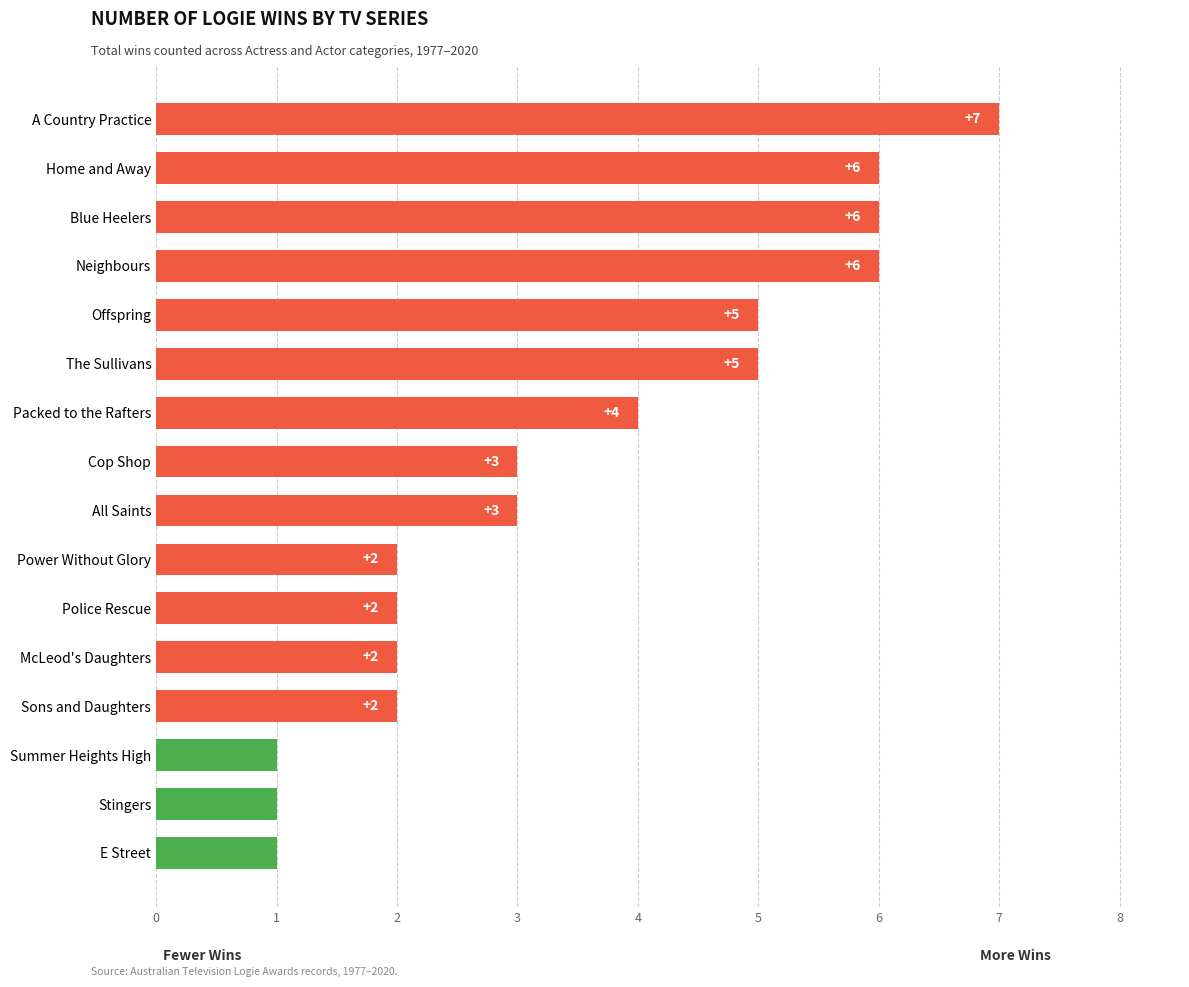

What is the average value?

4